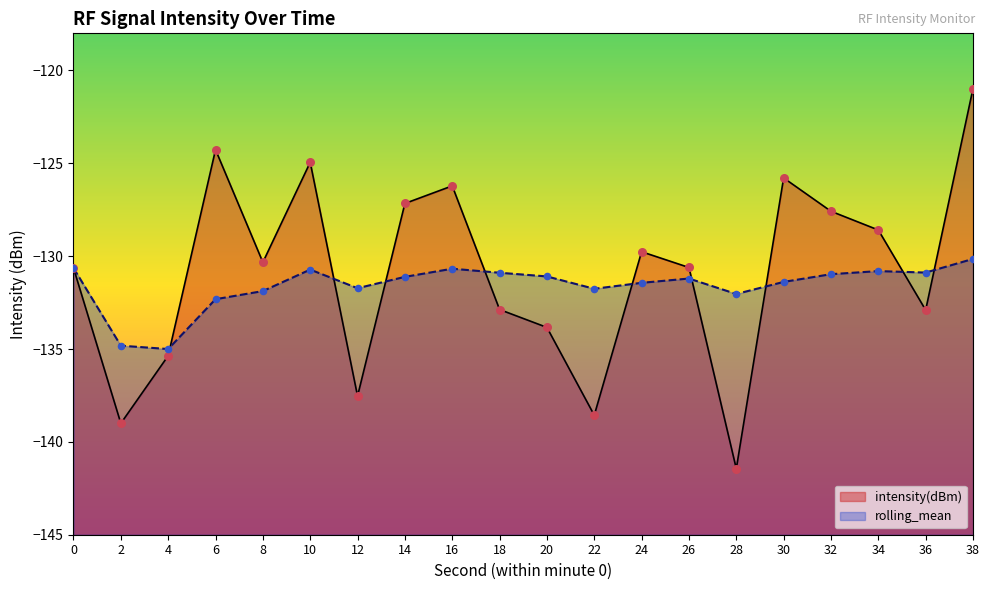

Which series contains the lowest Y value?

intensity(dBm)